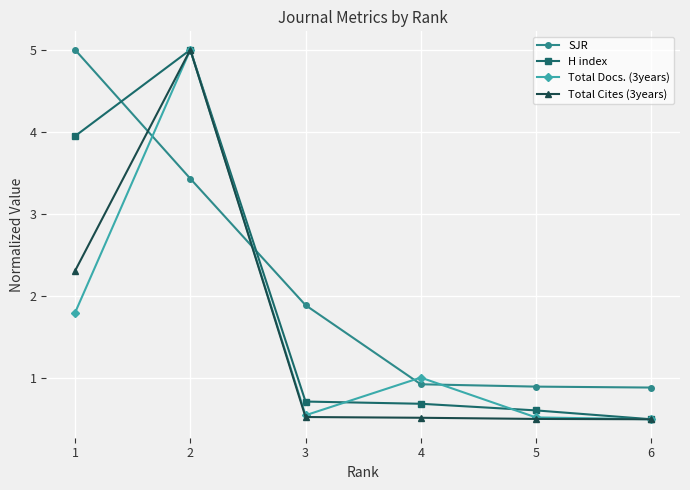

Reading left to right, list all the values displayed in this chart.

SJR: 5.0	3.4	1.9	0.9	0.9	0.9
H index: 3.9	5.0	0.7	0.7	0.6	0.5
Total Docs. (3years): 1.8	5.0	0.5	1.0	0.5	0.5
Total Cites (3years): 2.3	5.0	0.5	0.5	0.5	0.5